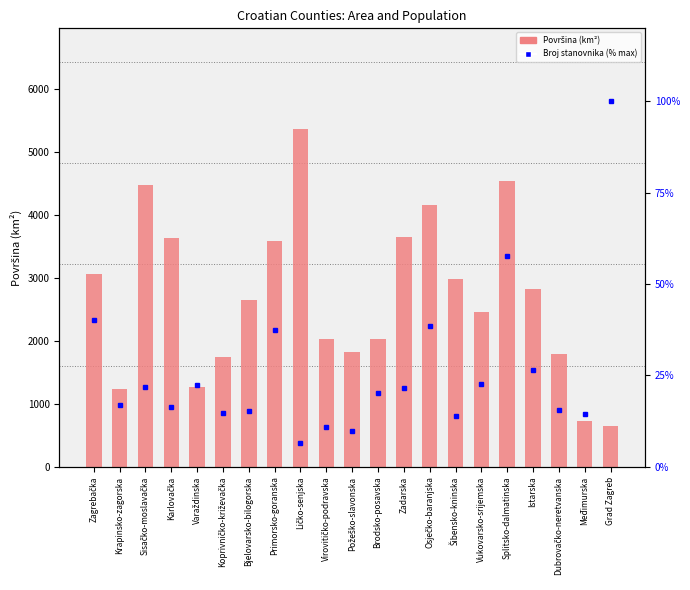

What is the total value across all series at Istarska?

2839.3